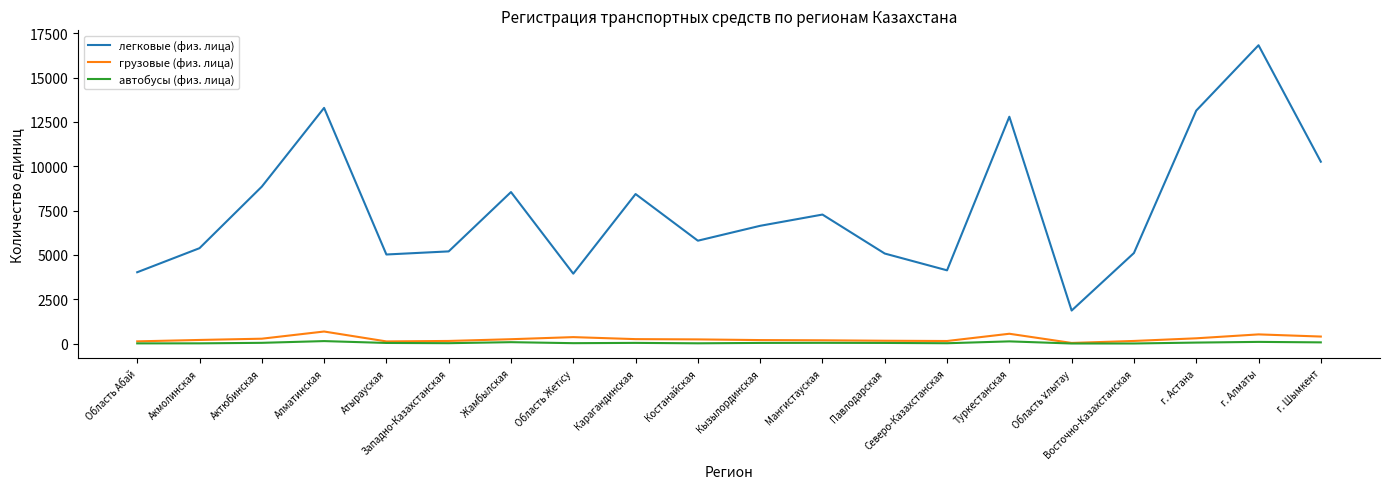

Which series has the widest spread of values?

легковые (физ. лица)